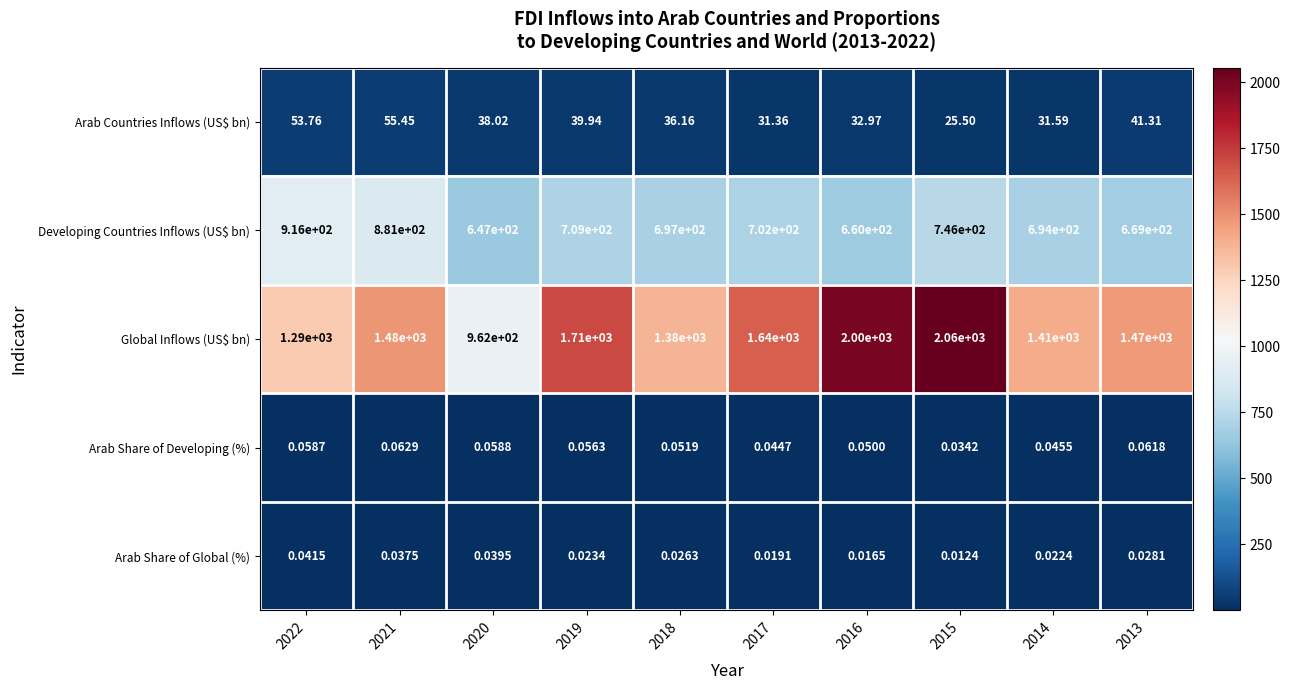

Which series has the largest range (max minus min)?

Global Inflows (US$ bn)